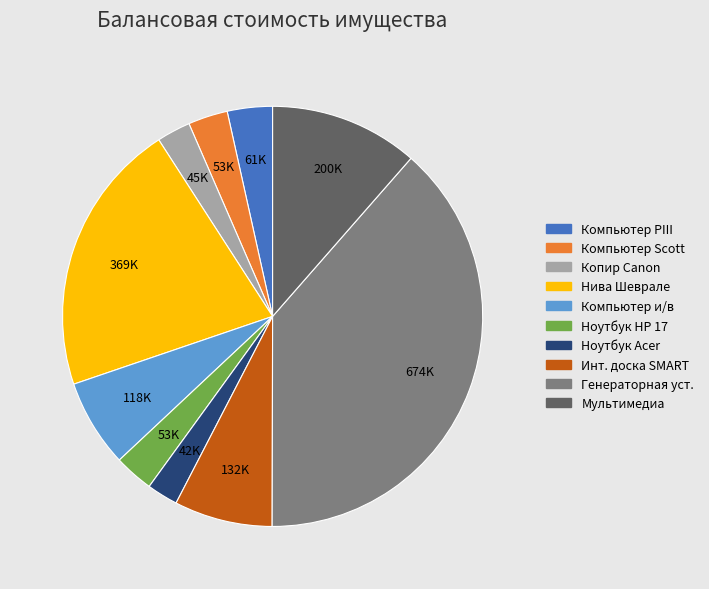

Is there any slice that represents more than half of the pie?

No